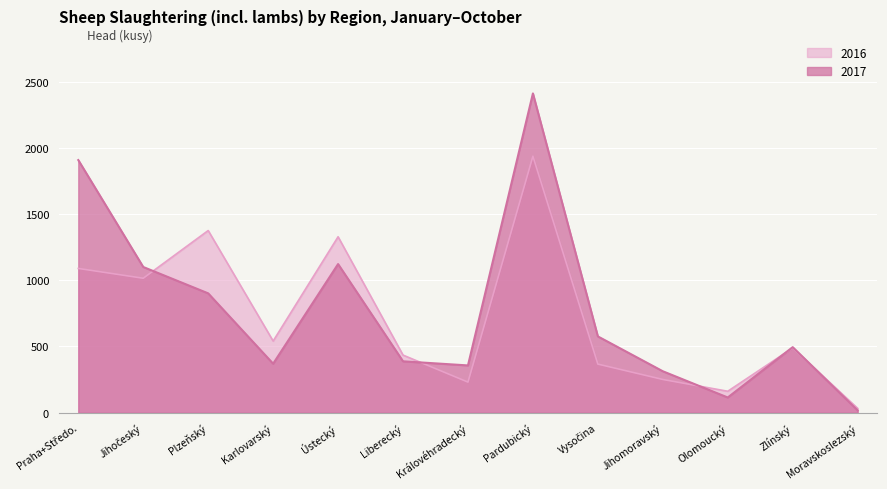

What is the total value across all series at Pardubický?

4346